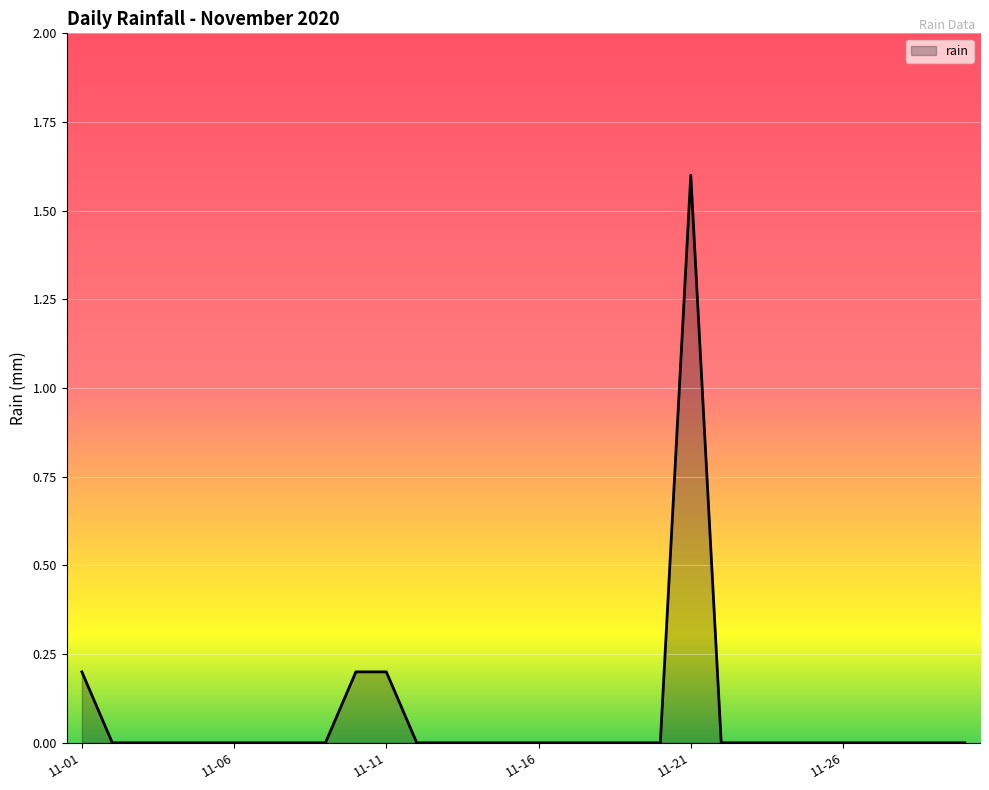

What is the sum of all values?

2.2